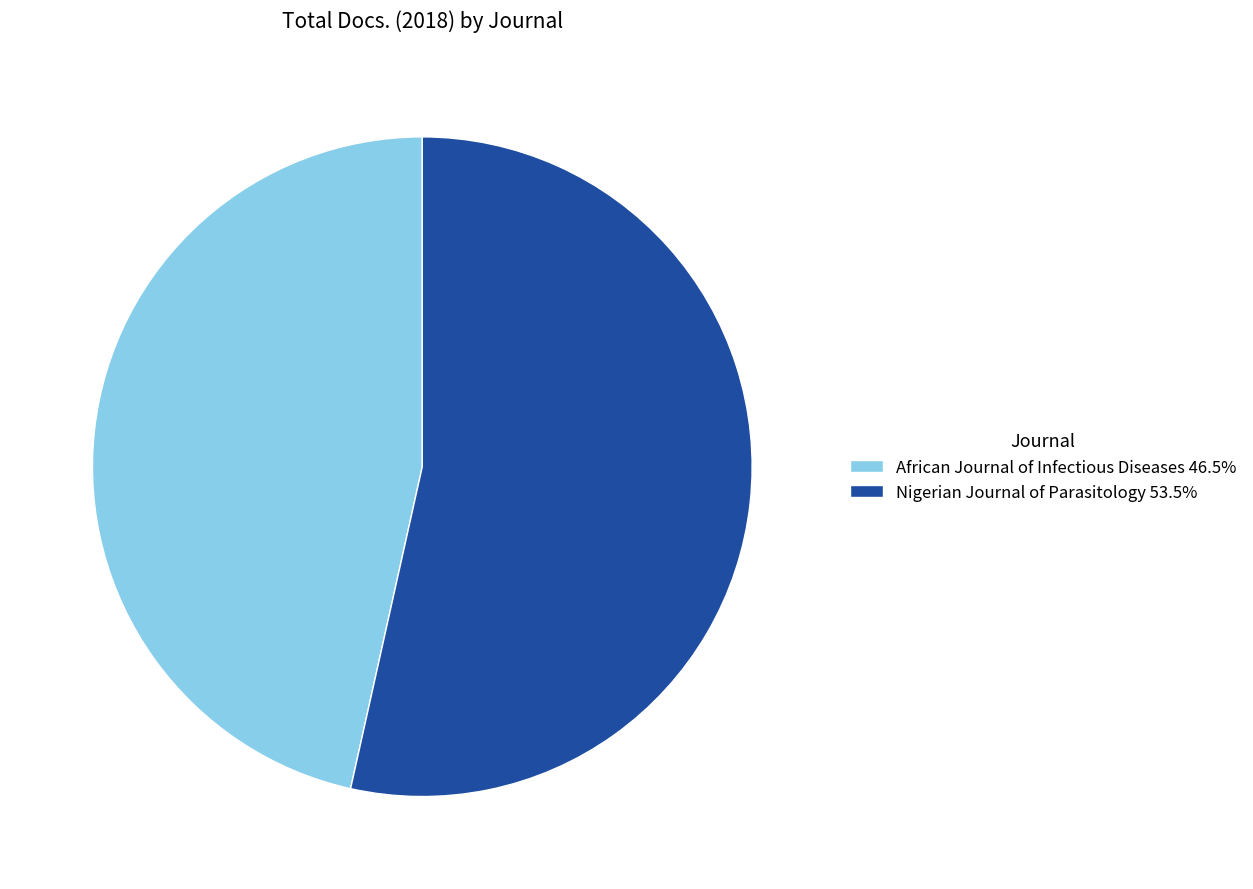

Between Nigerian Journal of Parasitology and African Journal of Infectious Diseases, which is larger?

Nigerian Journal of Parasitology